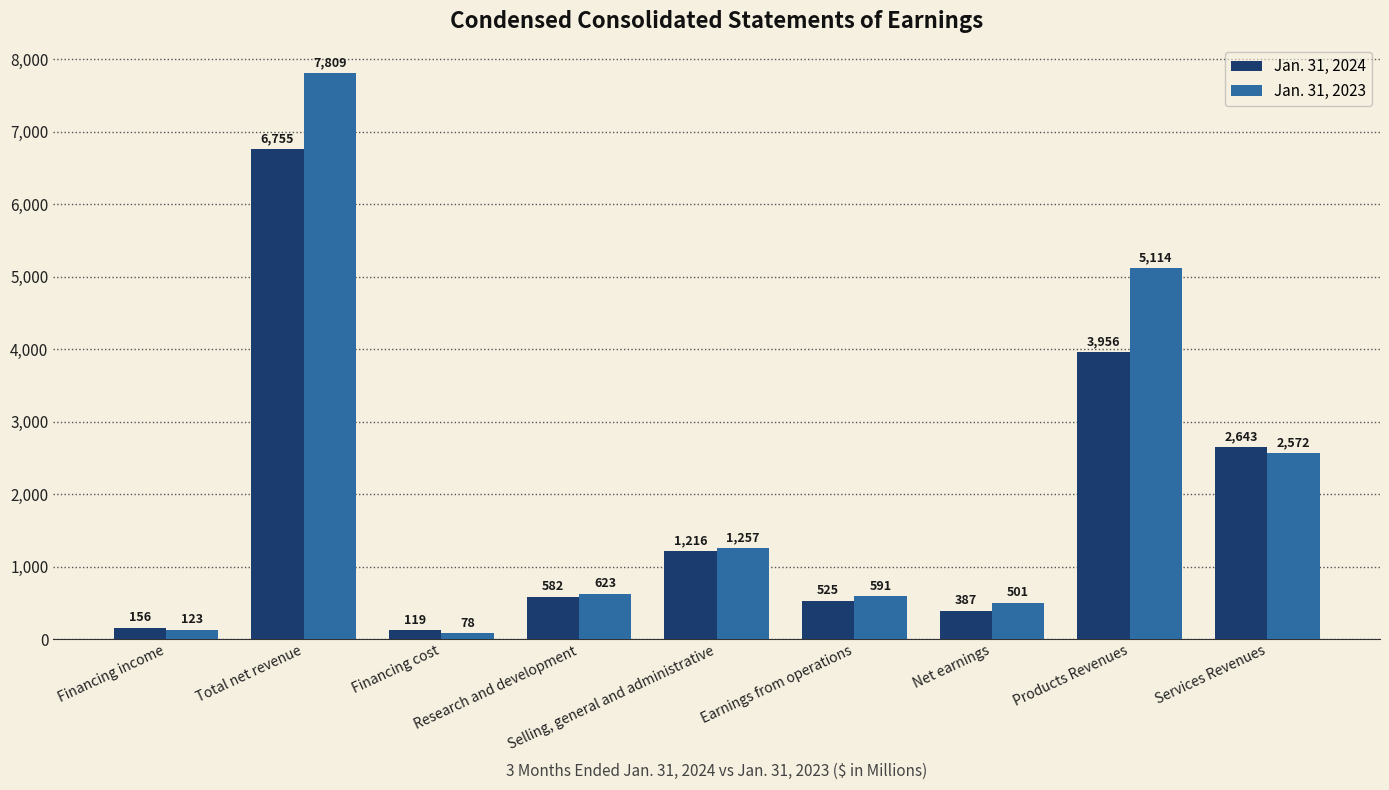

What is the label of the 3rd bar from the right?

Net earnings